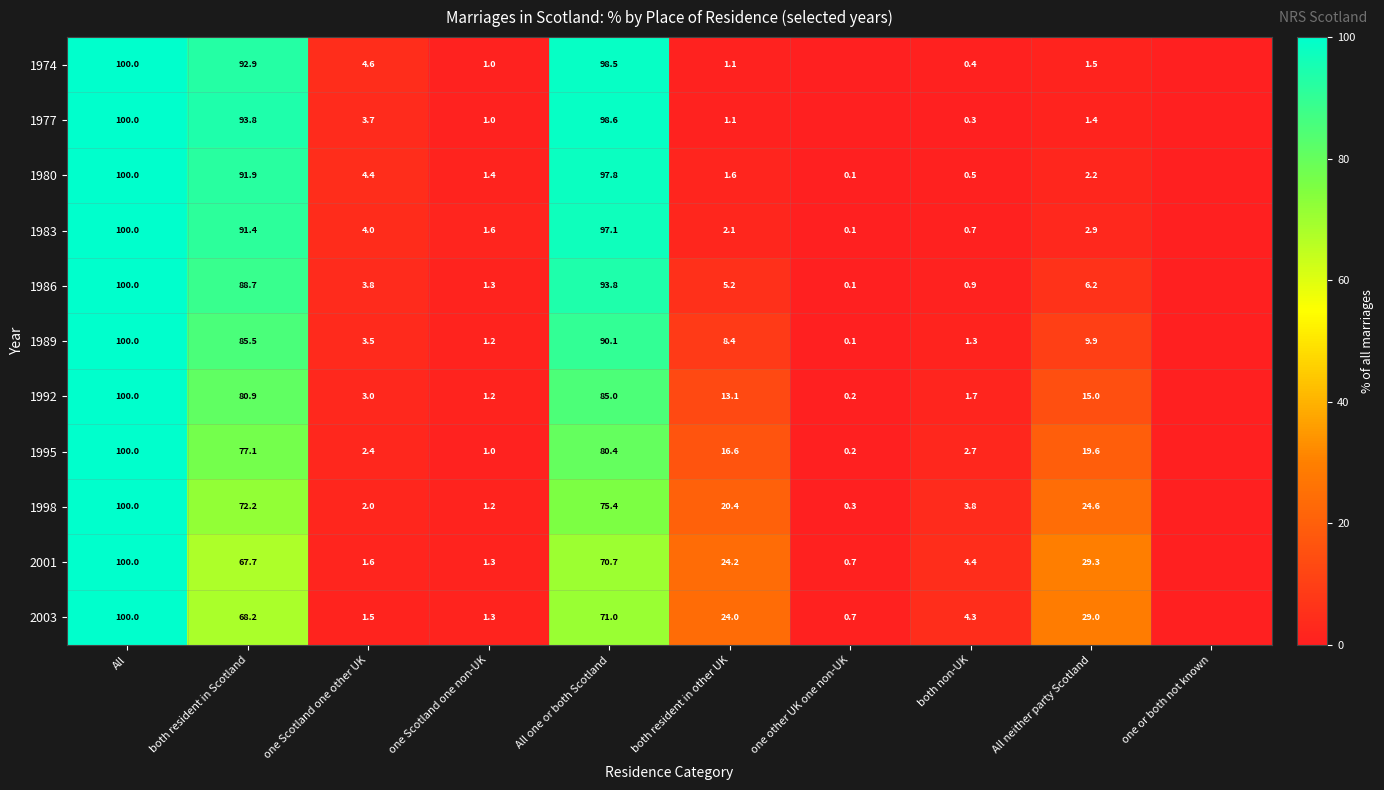

Rank the series at All one or both Scotland from highest to lowest value.

1977, 1974, 1980, 1983, 1986, 1989, 1992, 1995, 1998, 2003, 2001